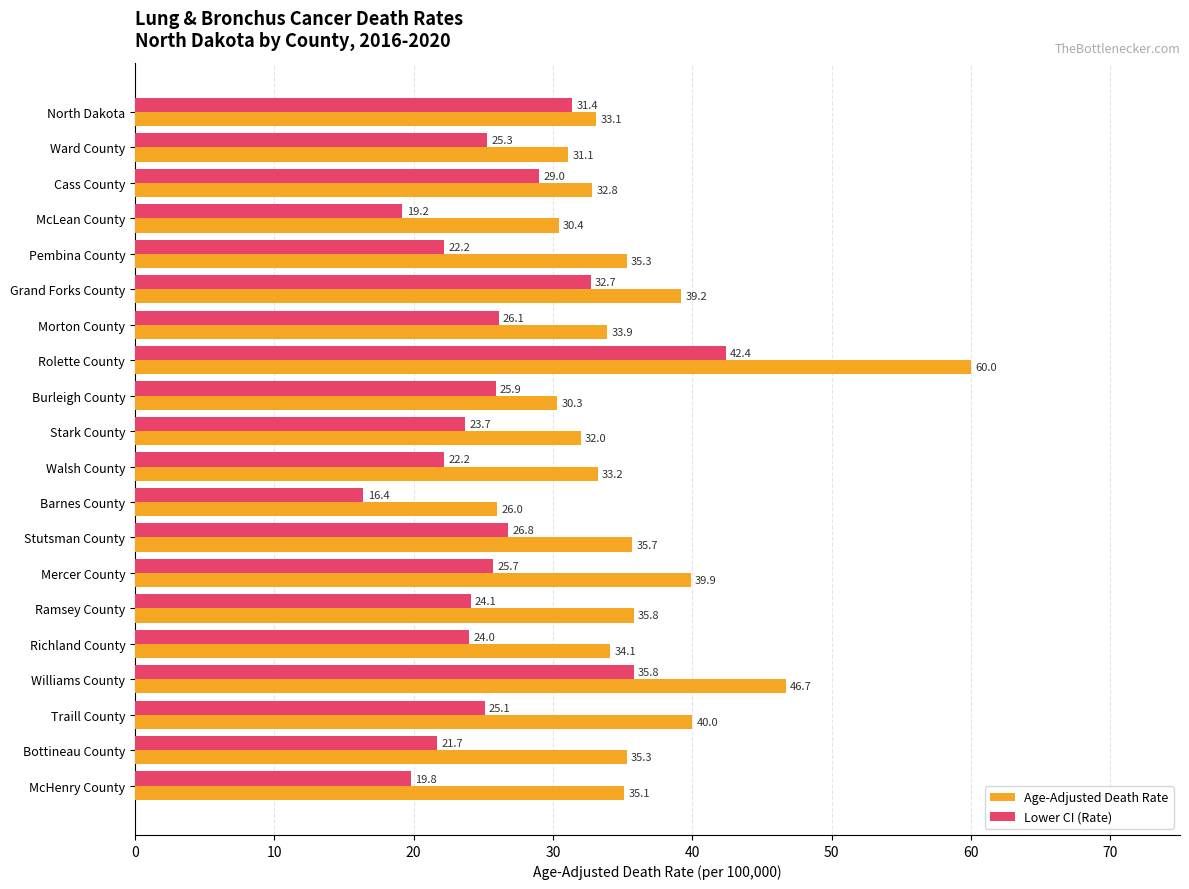

Which label corresponds to the largest value in the chart?

Rolette County